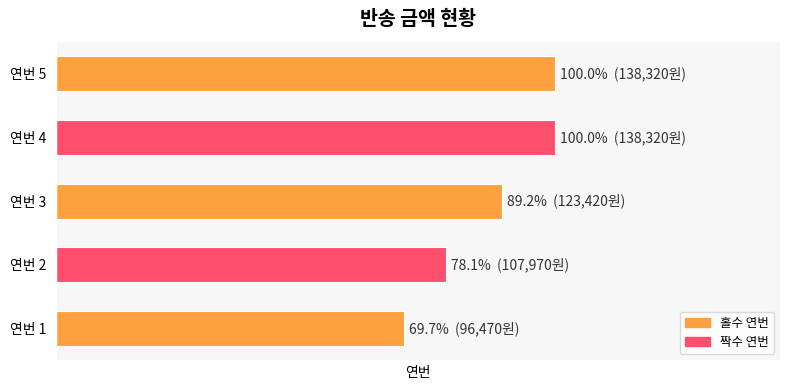

Does the chart contain any negative values?

No